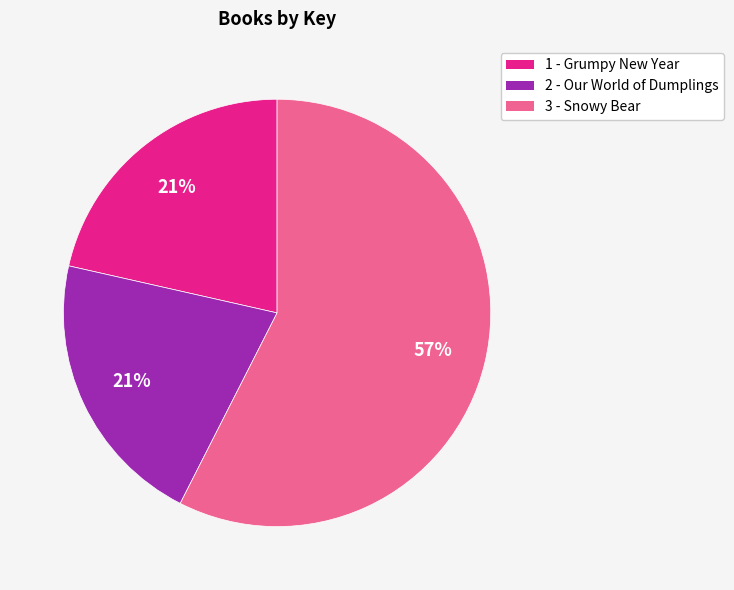

Is 1 - Grumpy New Year the majority of the pie?

No